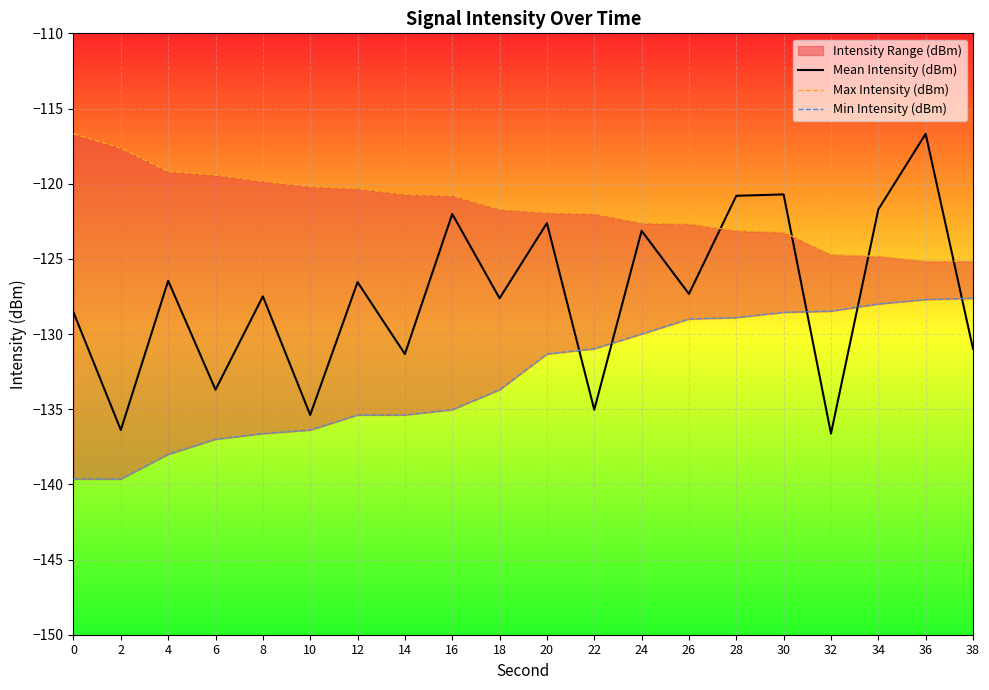

What is the value of the Max Intensity (dBm) point at the 14th from the left?

-122.7